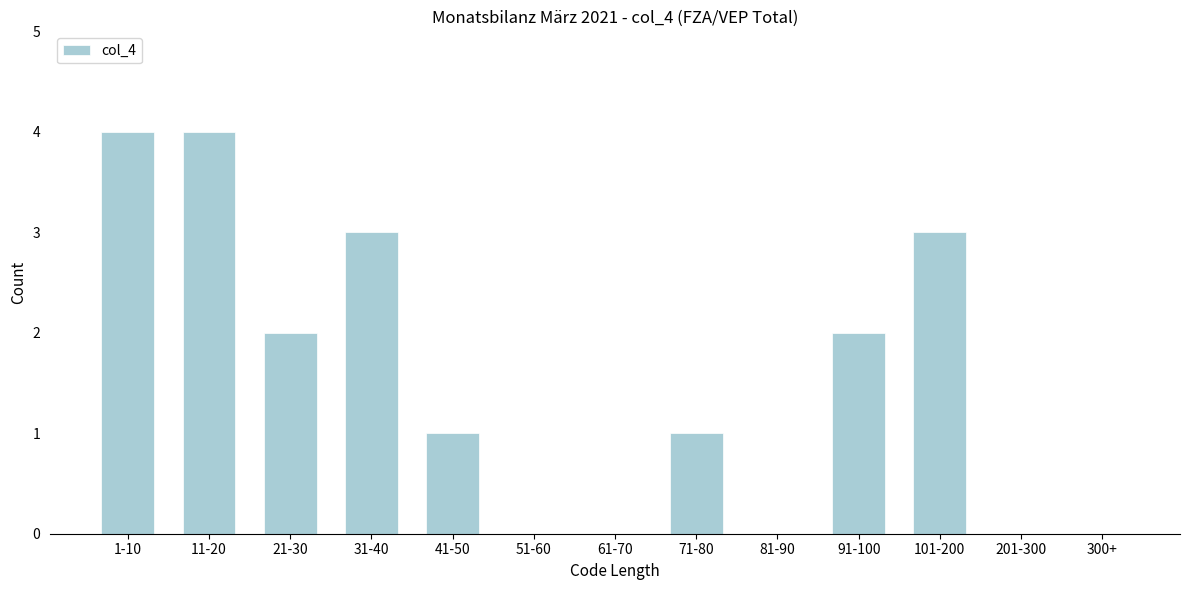

Reading left to right, extract all data points from this chart.

1-10=4	11-20=4	21-30=2	31-40=3	41-50=1	51-60=0	61-70=0	71-80=1	81-90=0	91-100=2	101-200=3	201-300=0	300+=0